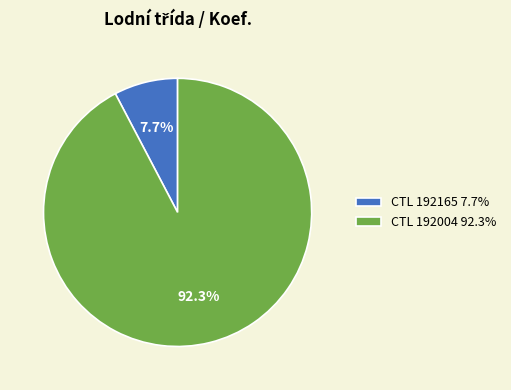

Count the number of slices in the pie.

2